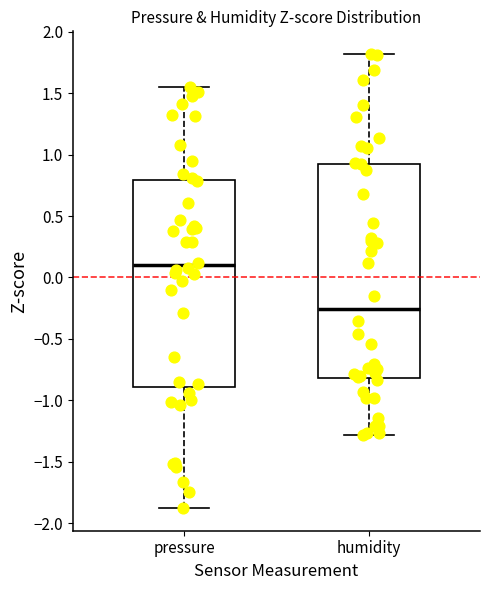

Comparing the boxes themselves (not the whiskers), which one is the tallest?

humidity